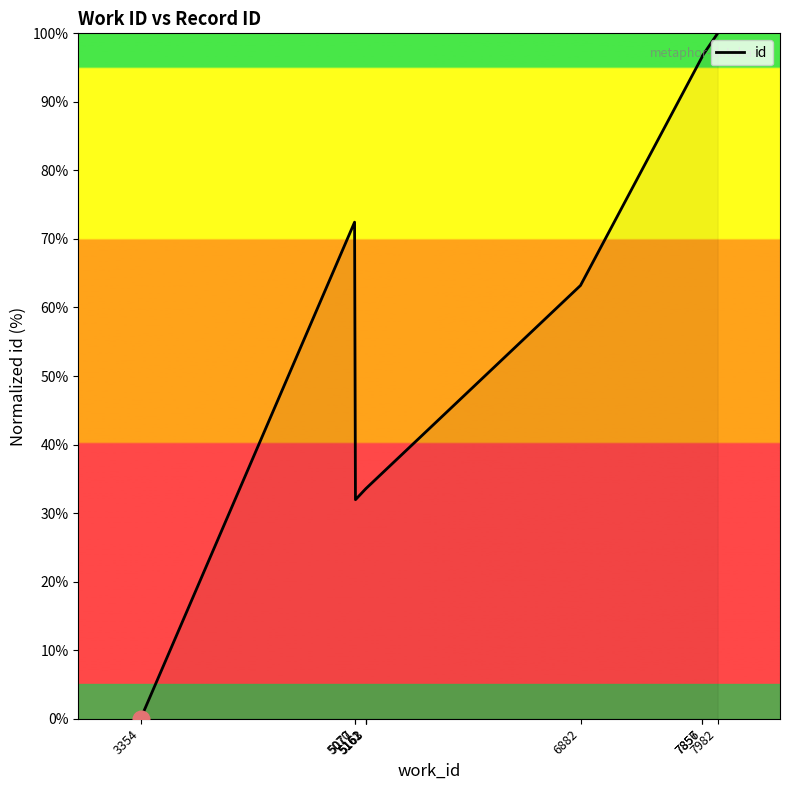

What is the maximum value shown in the chart?

100.0